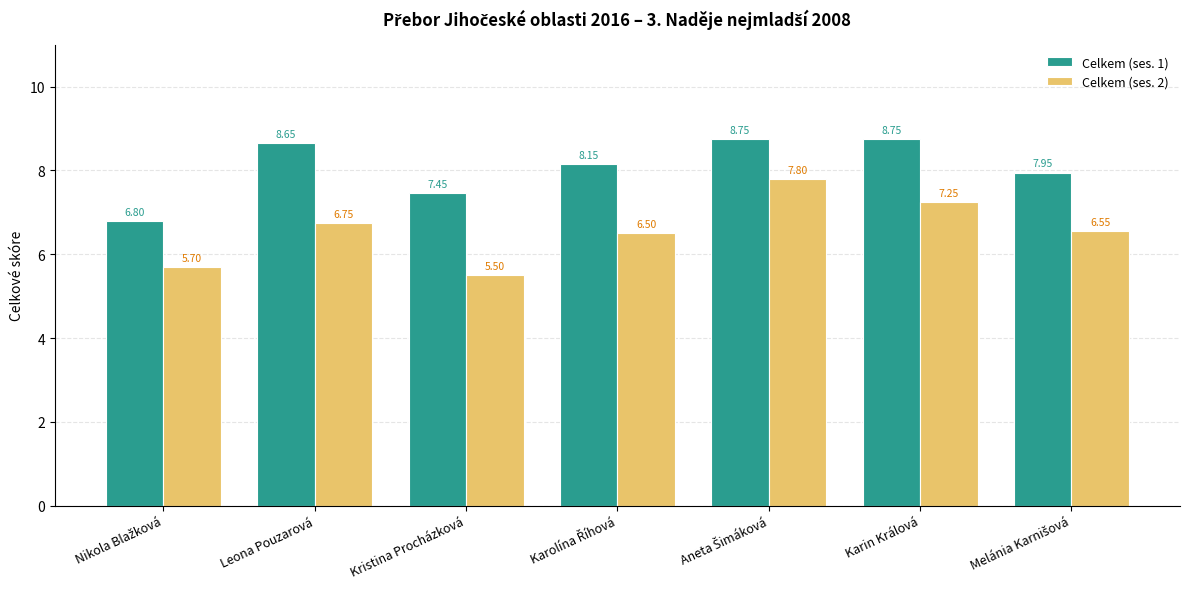

What is the difference between the maximum and minimum values in the Celkem (ses. 2) series?

2.3